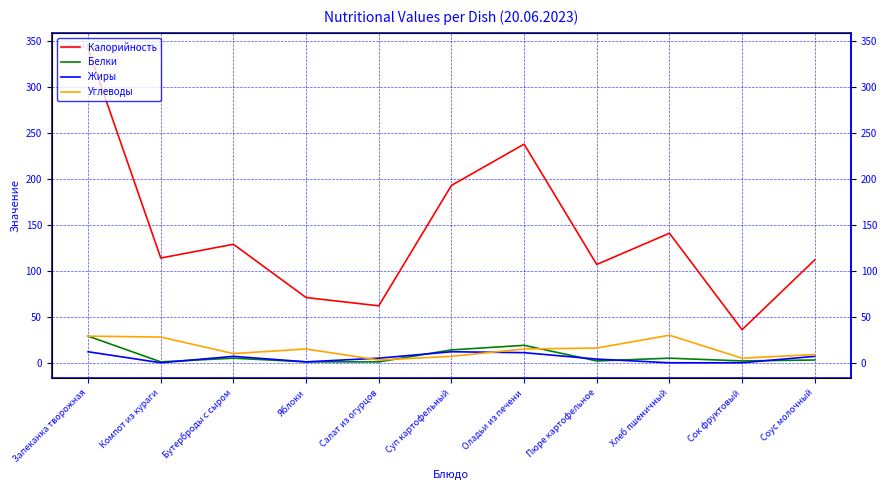

How many intersections are there between Белки and Жиры?

5